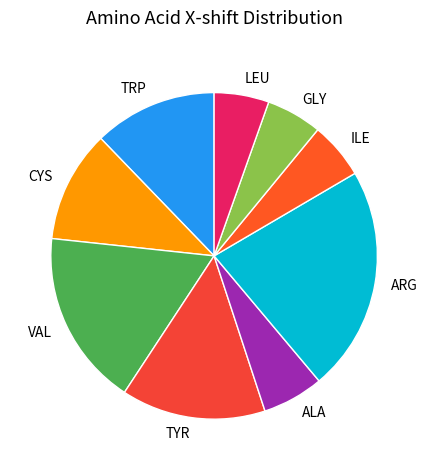

Is it true that ALA is 1% of the pie?

False